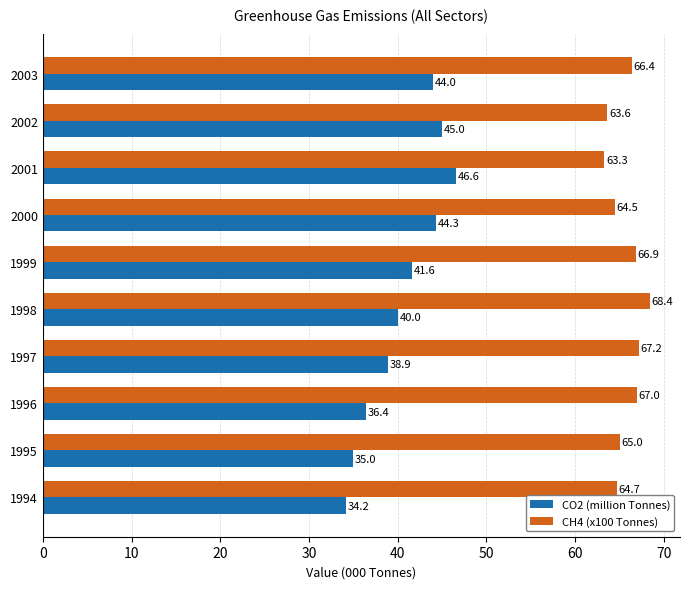

At which label does CH4 (x100 Tonnes) reach its peak?

1998